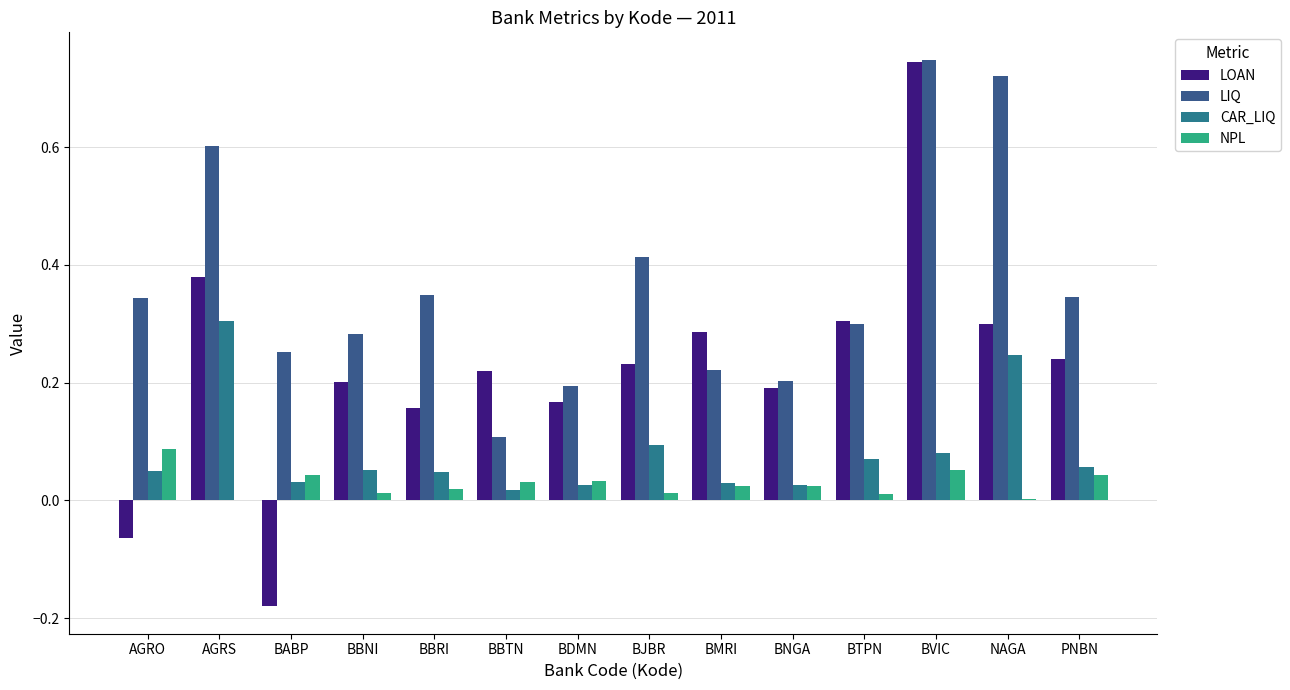

At which label is NPL closest to 0?

AGRS